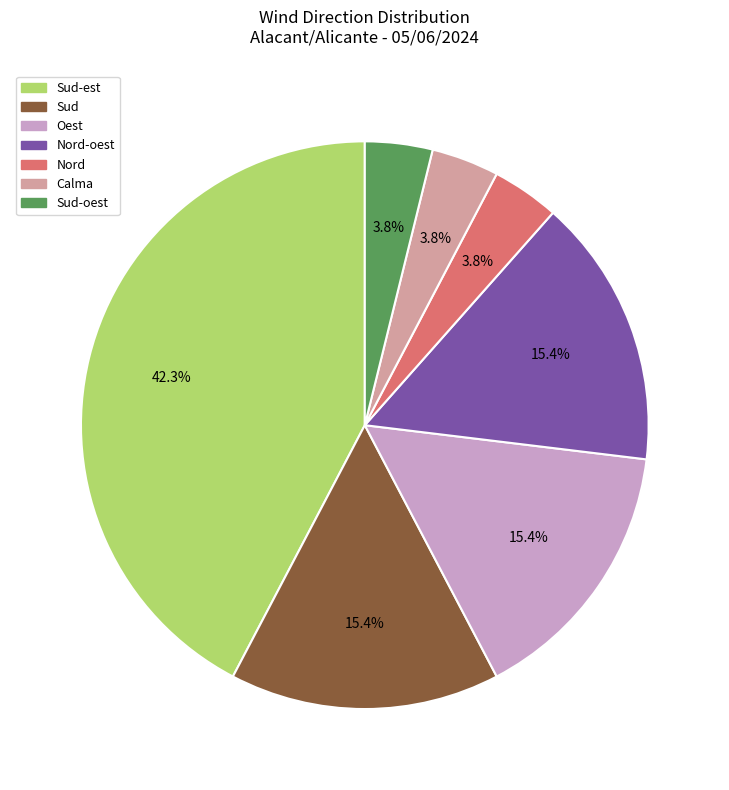

Between Nord-oest and Sud-est, which is larger?

Sud-est